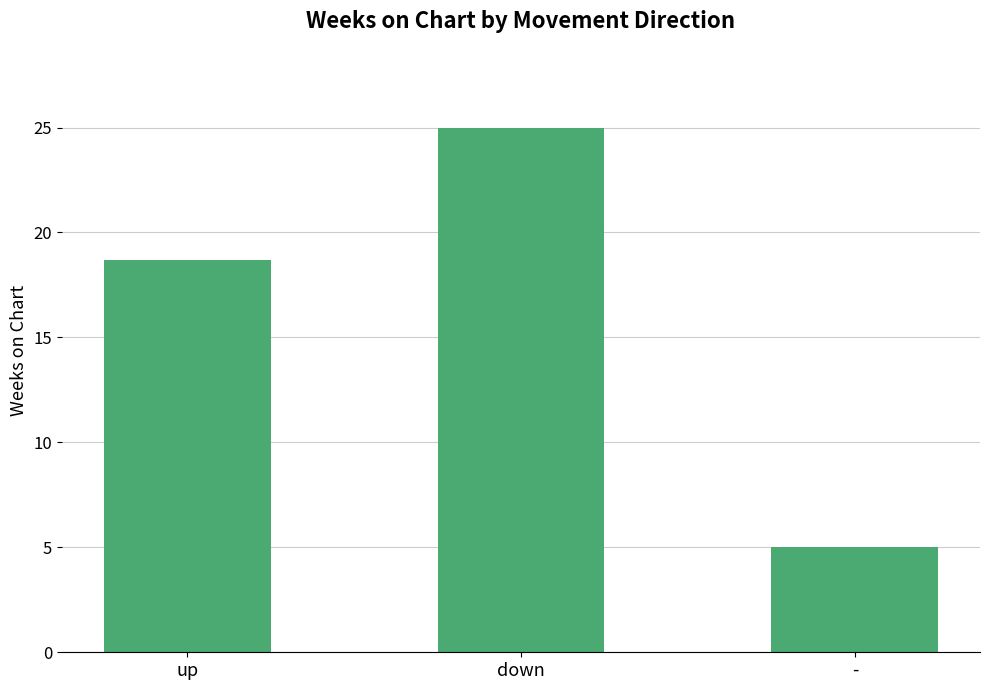

What is the approximate value at -?

5.0